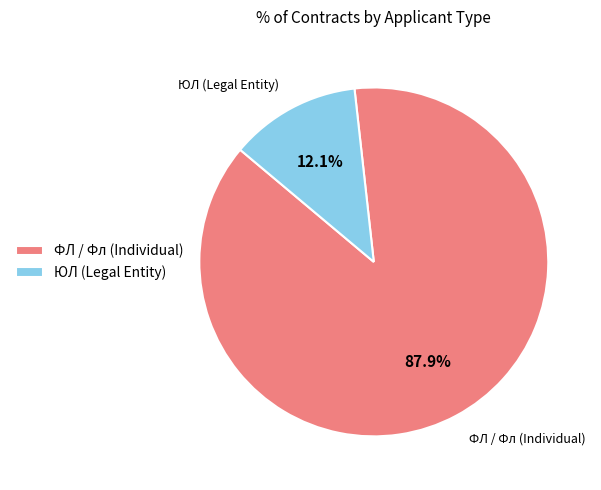

Rank the categories by value from highest to lowest.

ФЛ / Фл (Individual), ЮЛ (Legal Entity)